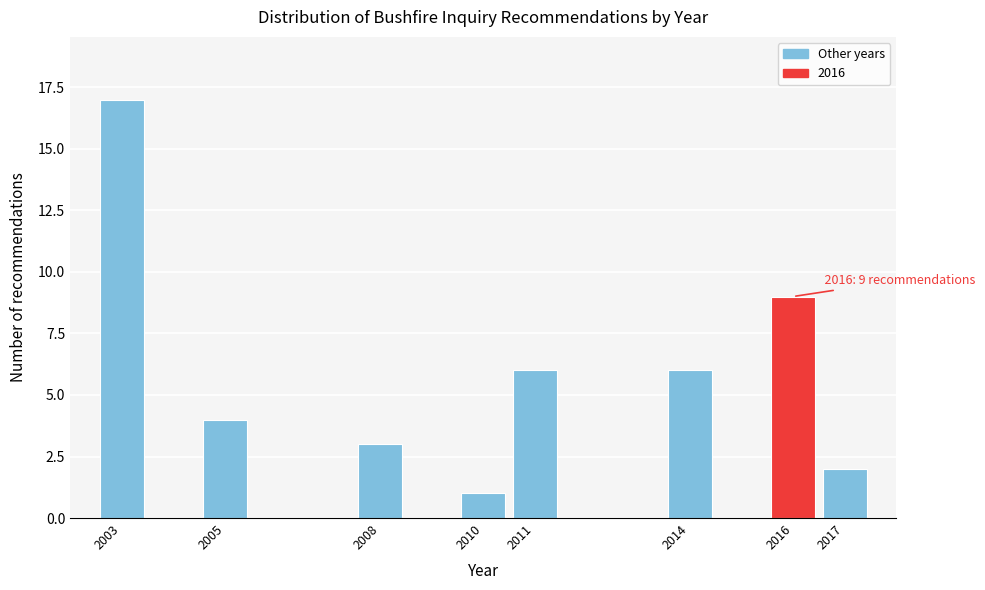

Reading left to right, transcribe all the data shown in this chart.

2003=17	2005=4	2008=3	2010=1	2011=6	2014=6	2016=9	2017=2